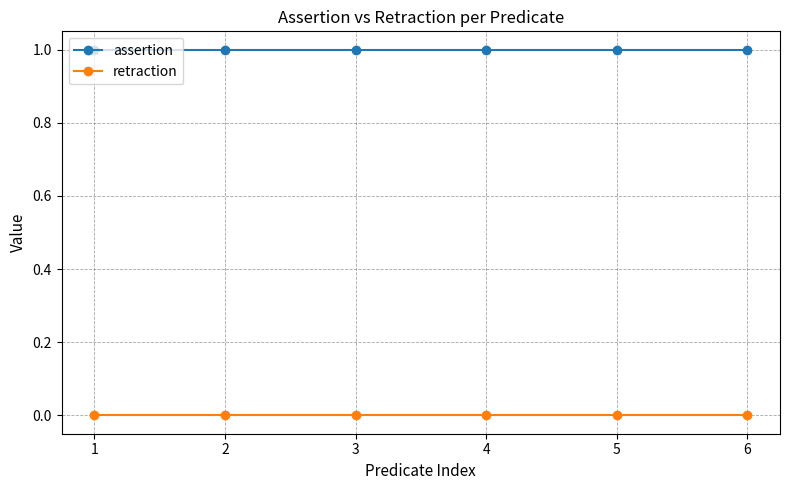

True or false: assertion and retraction intersect in this chart.

False